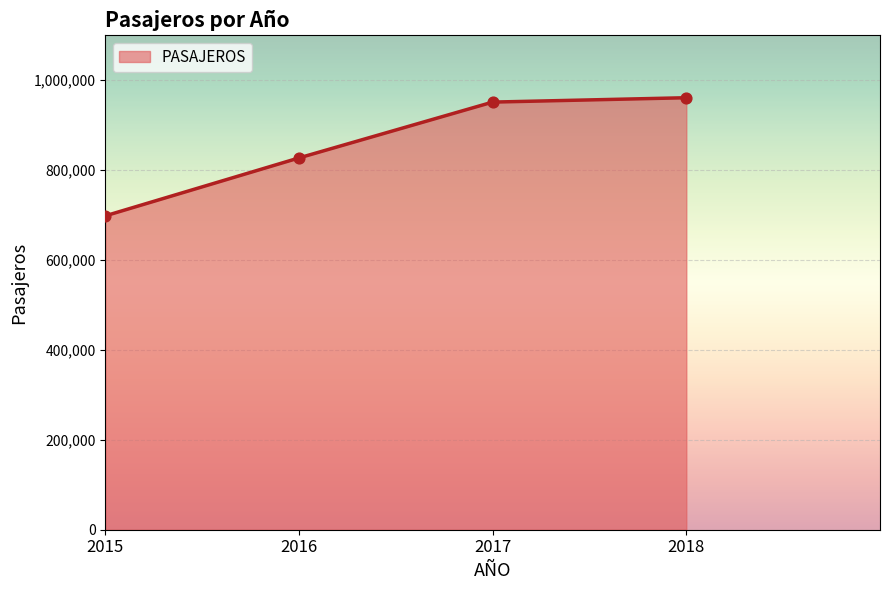

Between 2018 and 2017, which is larger?

2018